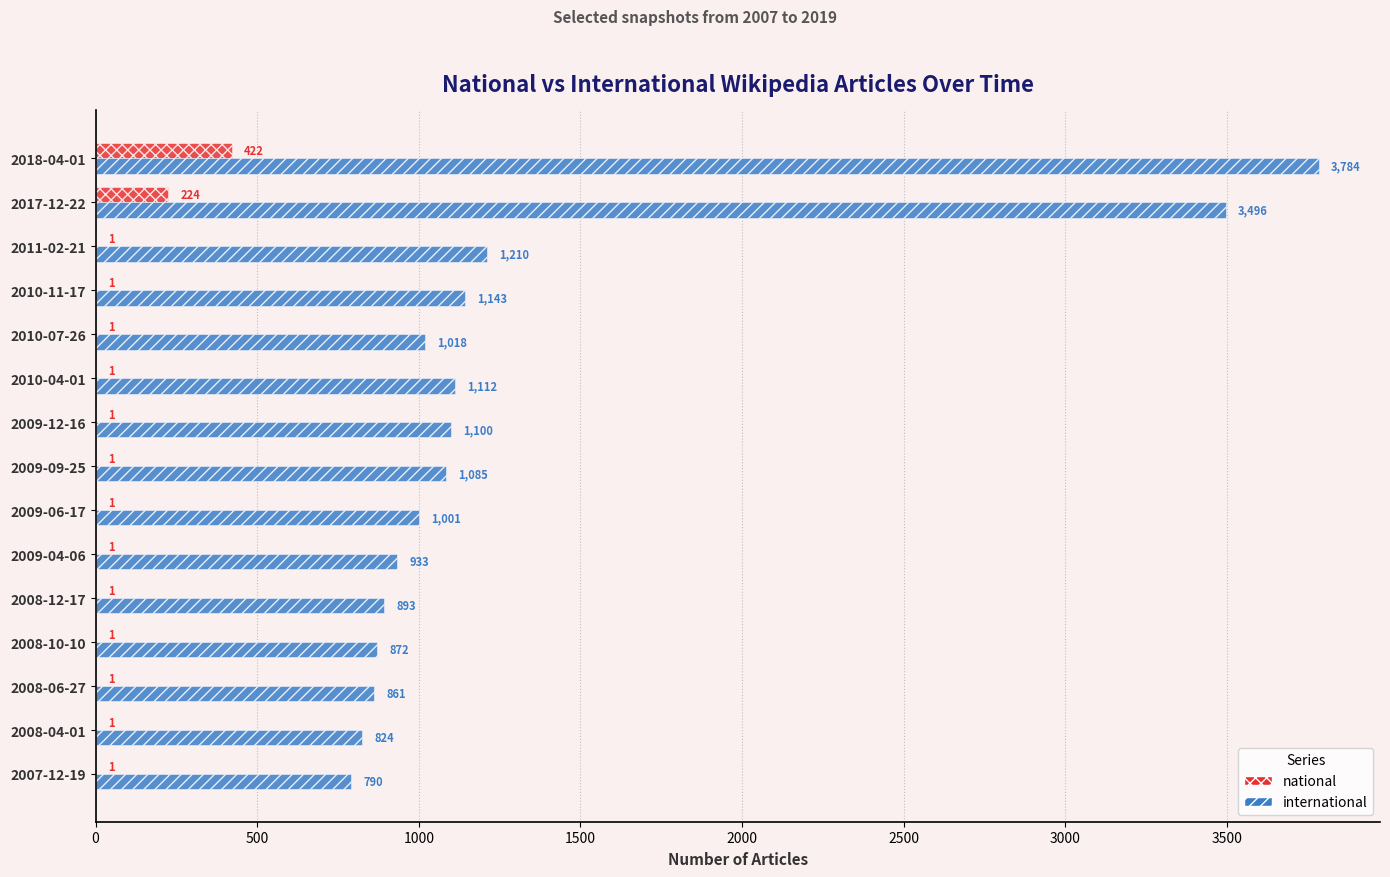

How many series are shown in this chart?

2